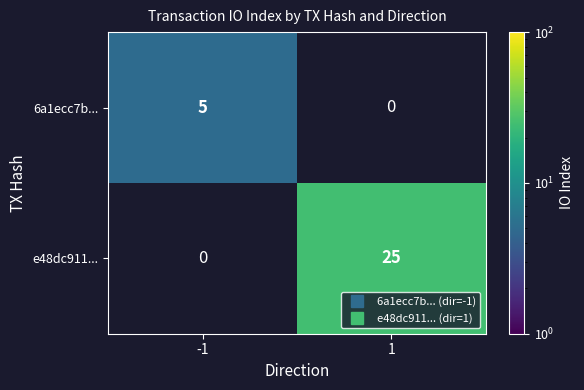

At how many categories does at least one series exceed 17?

1